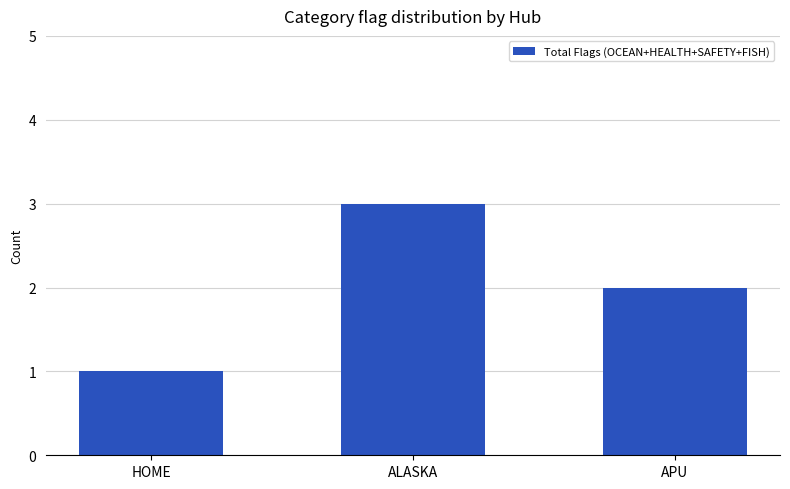

What value does the data have at APU?

2